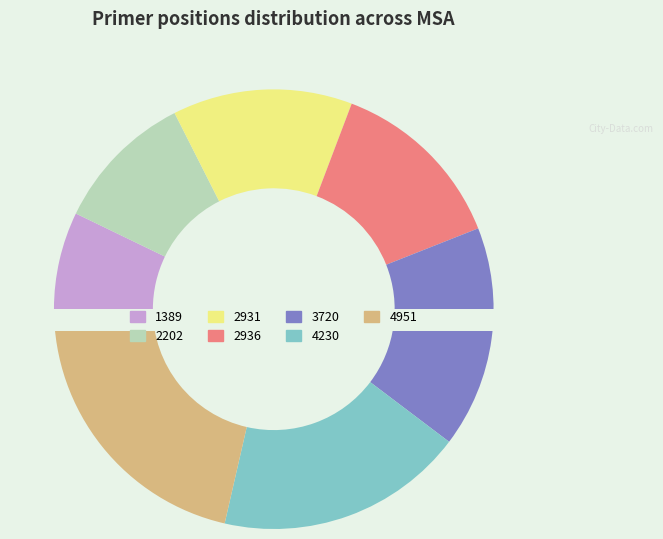

Is 2936 the majority of the pie?

No